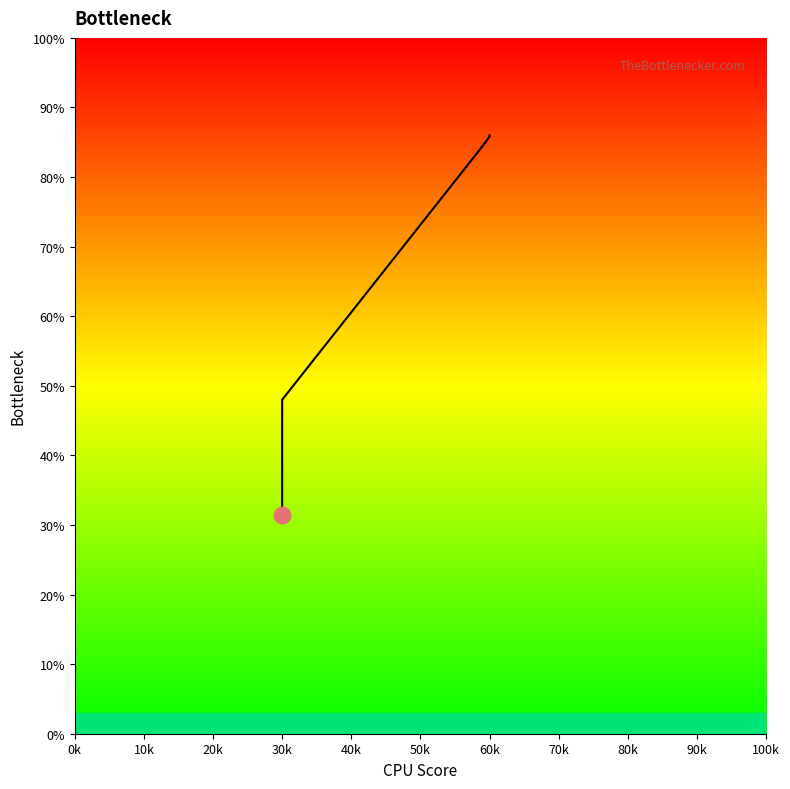

Count the number of data series in this chart.

1